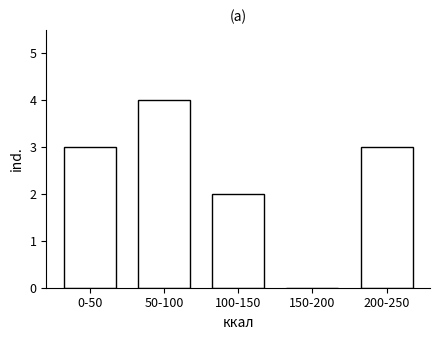

Reading right to left, list all the values displayed in this chart.

200-250=3	150-200=0	100-150=2	50-100=4	0-50=3